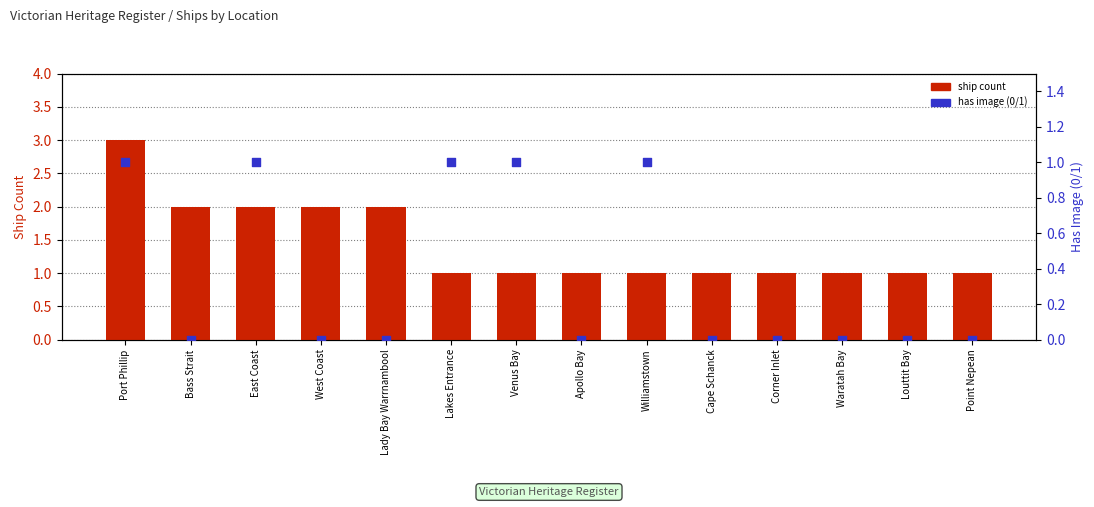

Which series has the largest total across all categories?

ship count